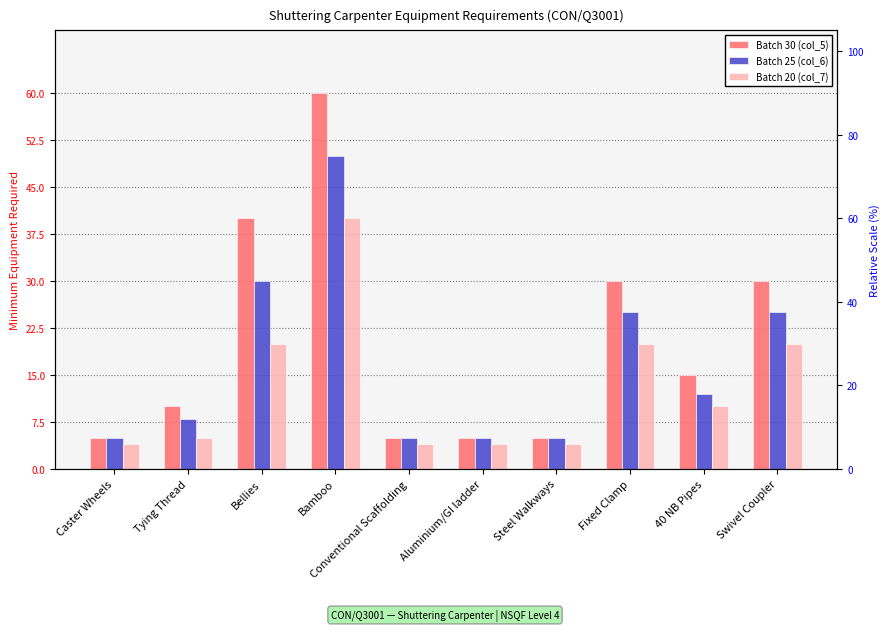

Between Bellies and Fixed Clamp, which is larger?

Bellies